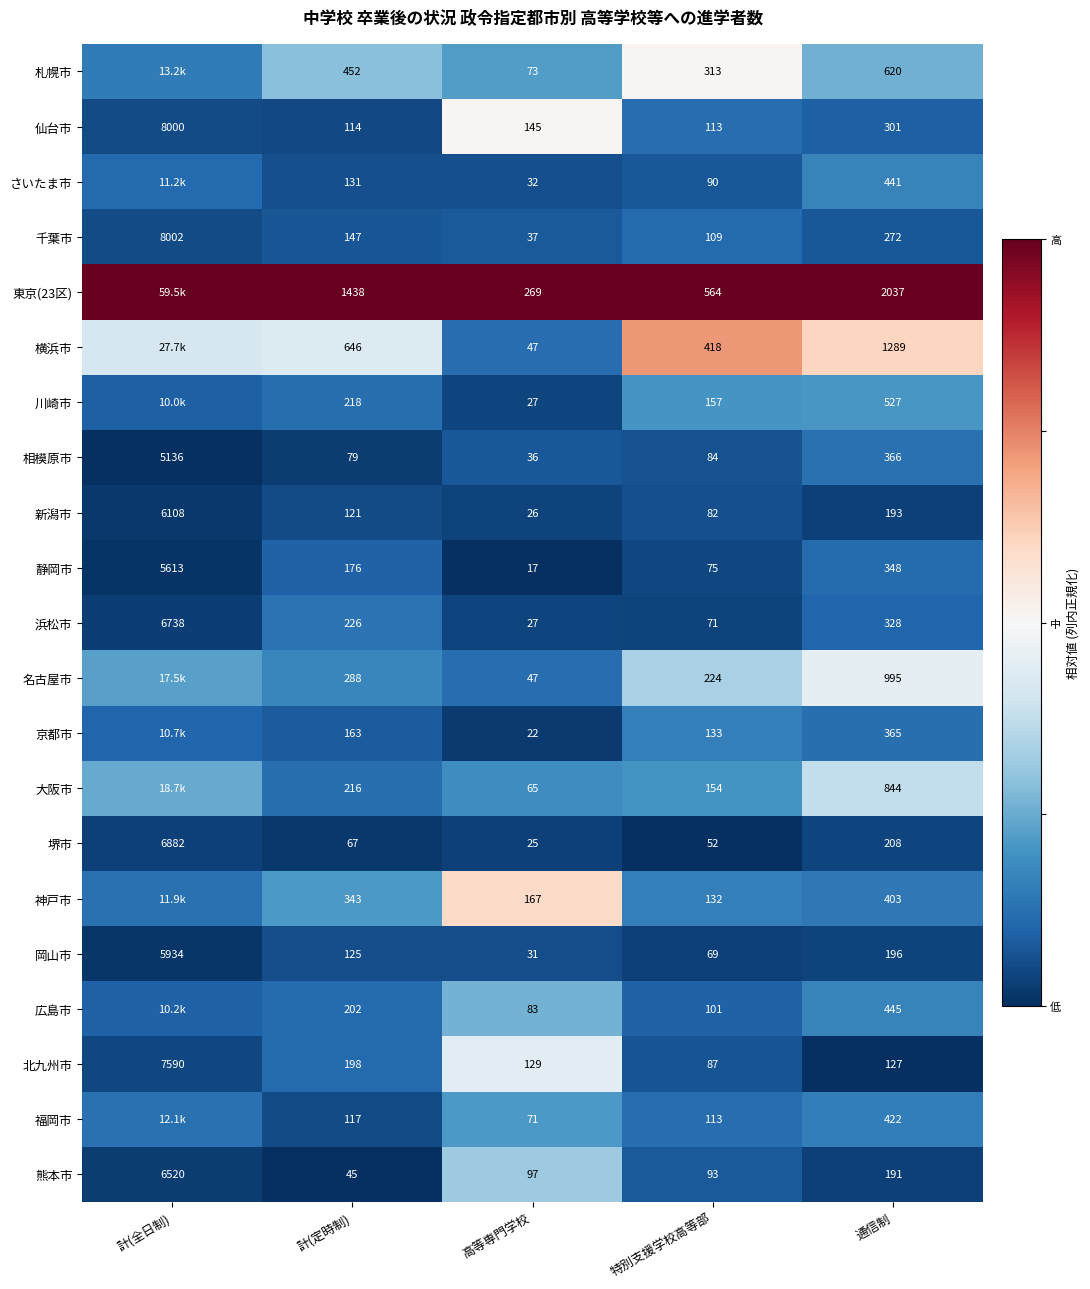

Which series changed the most between 計(定時制) and 通信制?

名古屋市